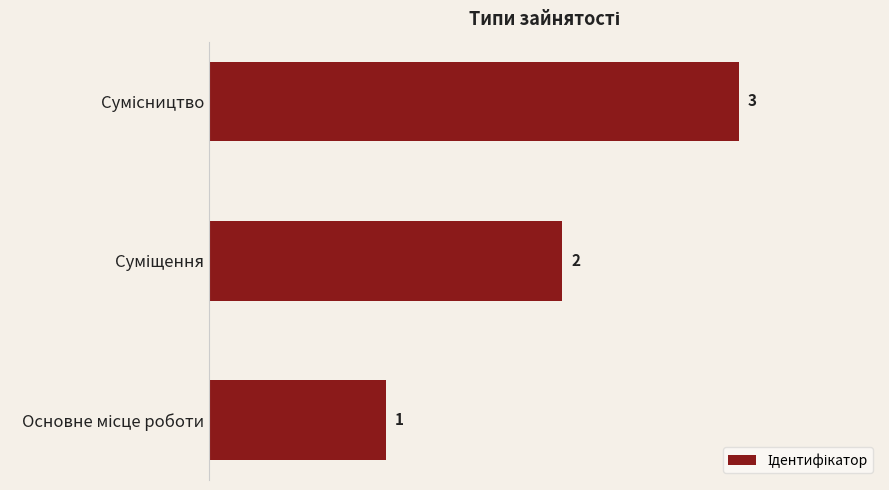

How many values are between 1 and 3?

3